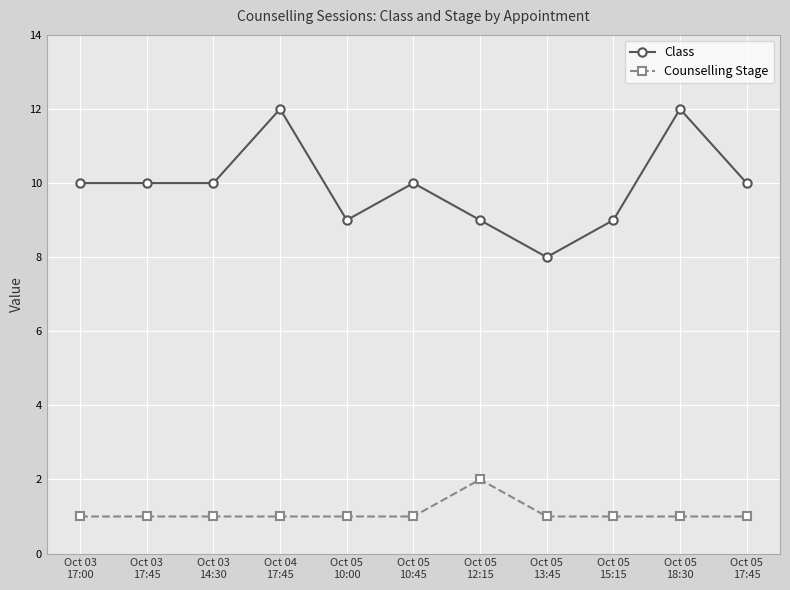

Count the number of categories in the chart.

11